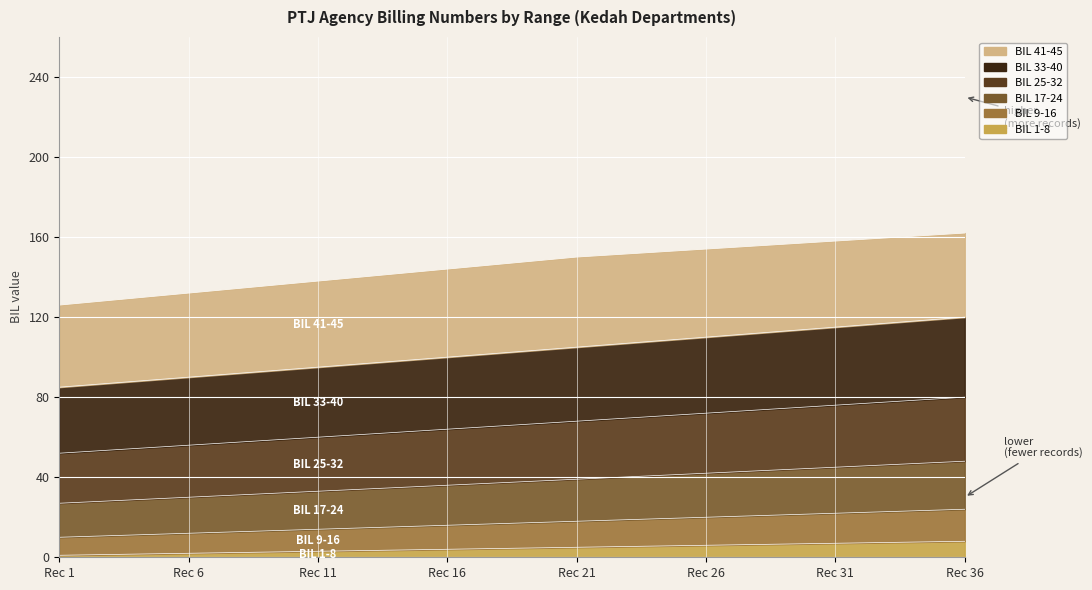

Which series has the largest range (max minus min)?

BIL 33-40